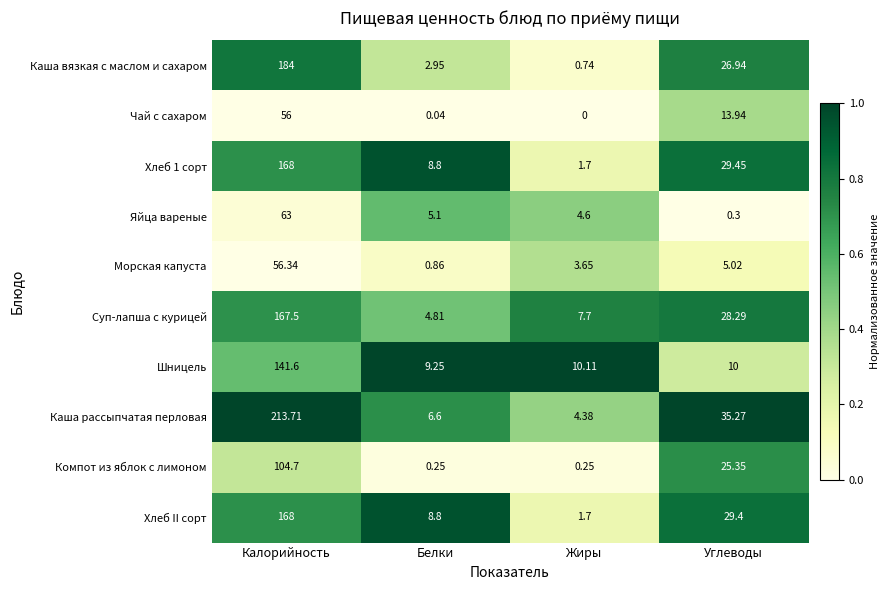

At which label is Чай с сахаром closest to 28?

Углеводы